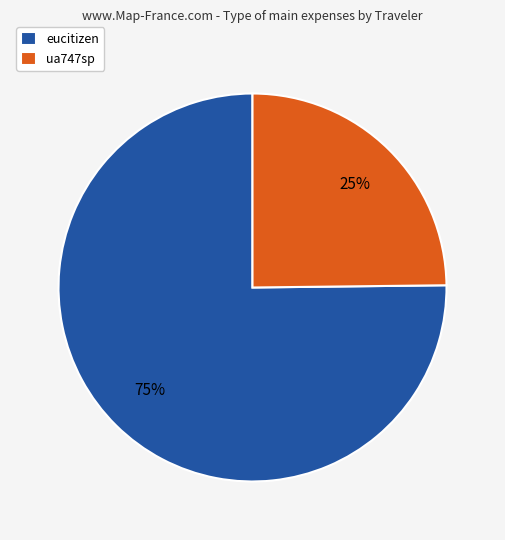

How many segments does this pie chart have?

2